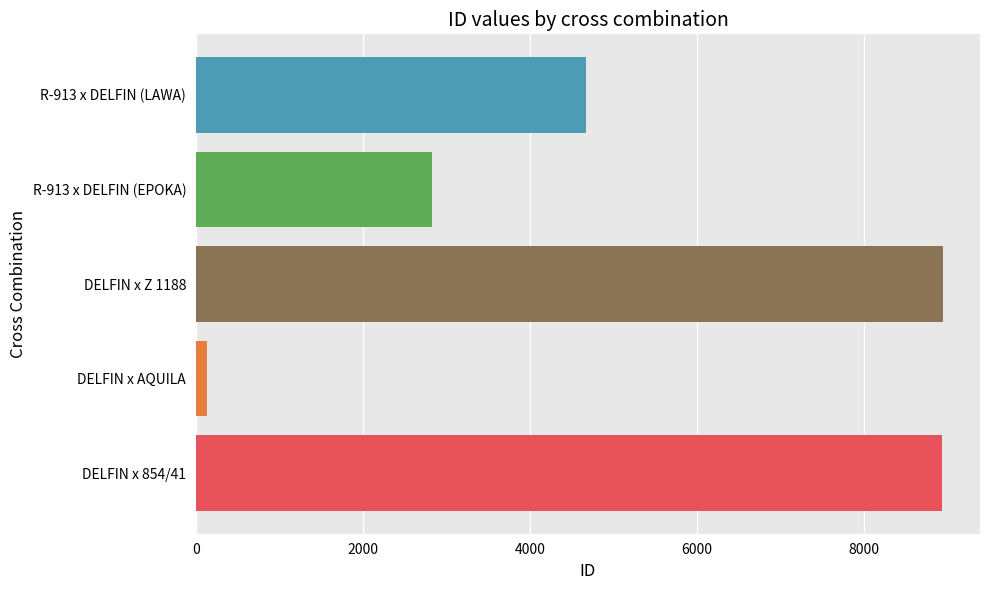

Read the value at DELFIN x Z 1188.

8948